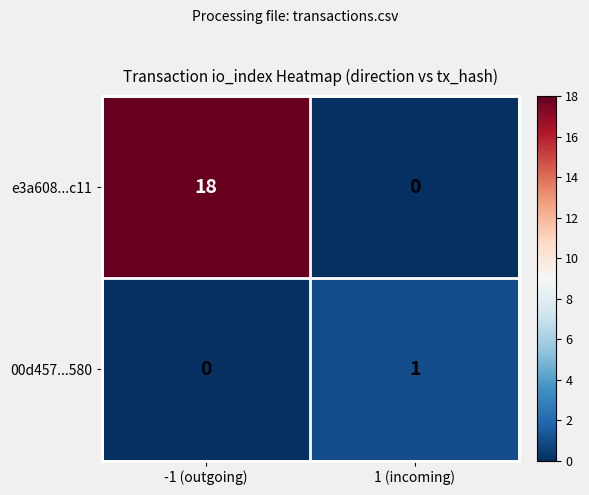

At which label does 00d457...580 reach its peak?

1 (incoming)